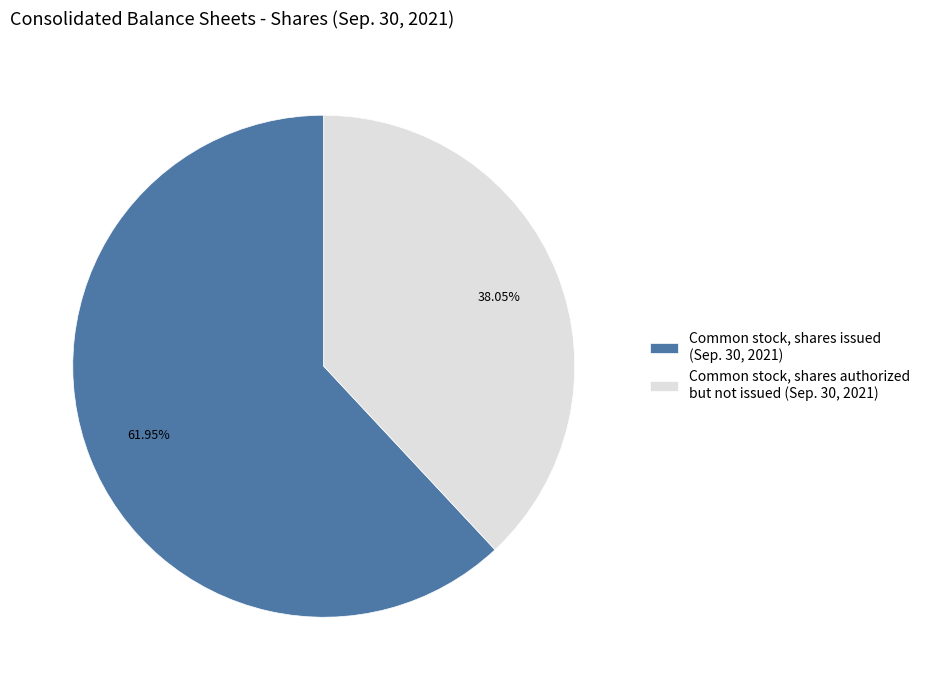

Rank the categories by value from highest to lowest.

Common stock, shares issued (Sep. 30, 2021), Common stock, shares authorized but not issued (Sep. 30, 2021)